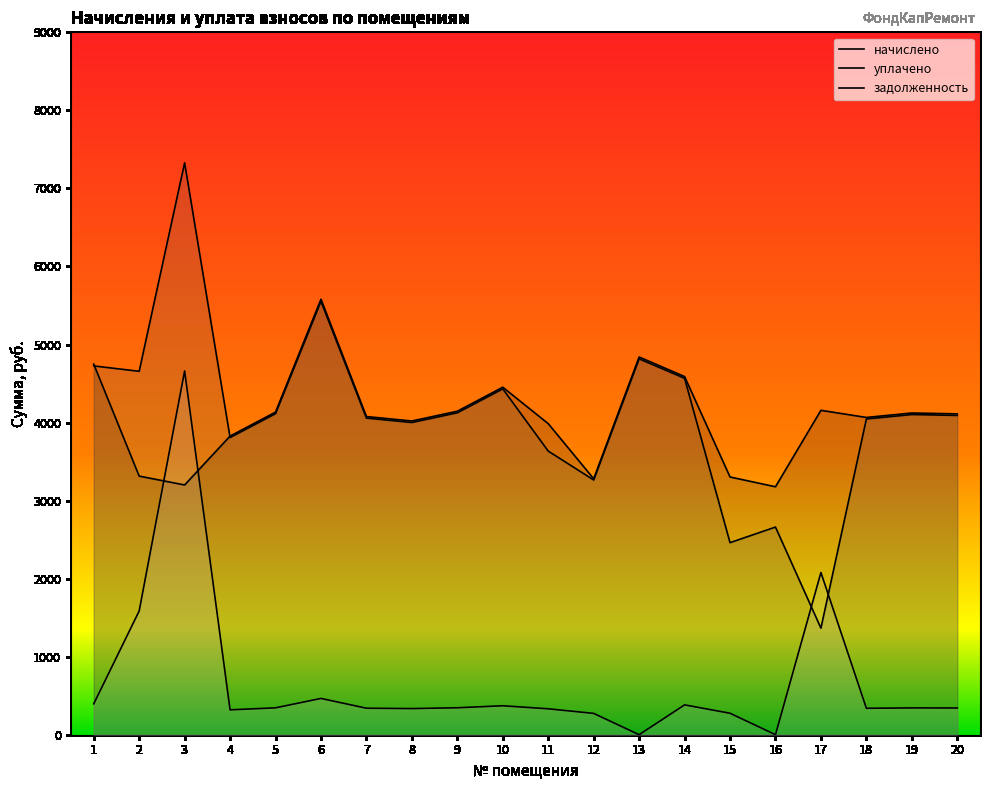

What is the minimum value for уплачено?

1365.5